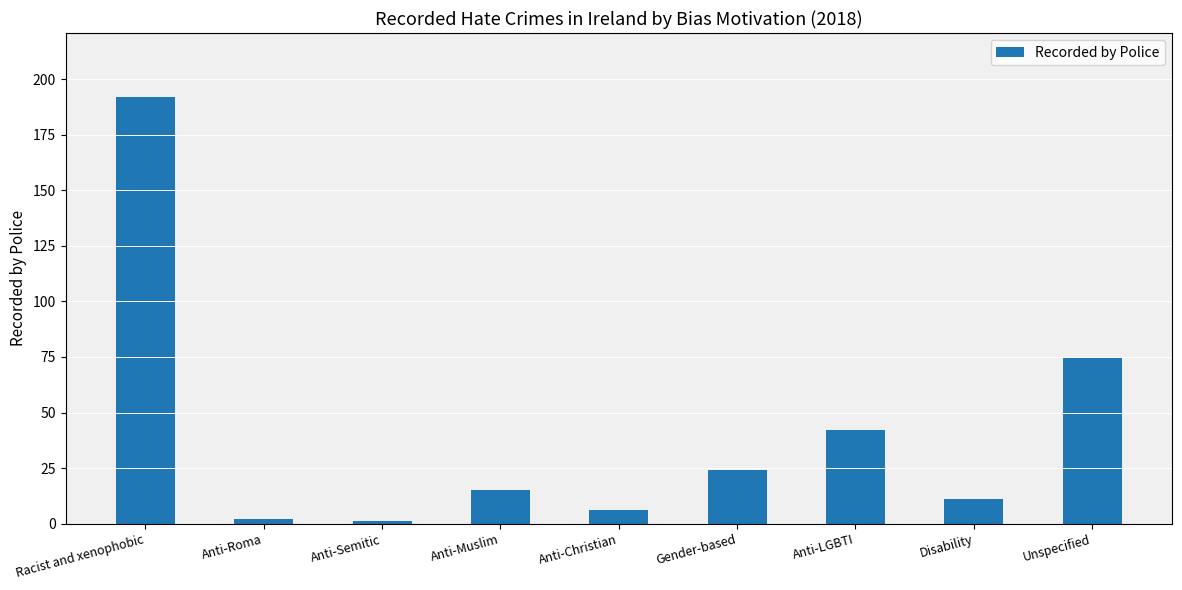

Approximately how many times larger is the value at Unspecified compared to Anti-Semitic?

75.0